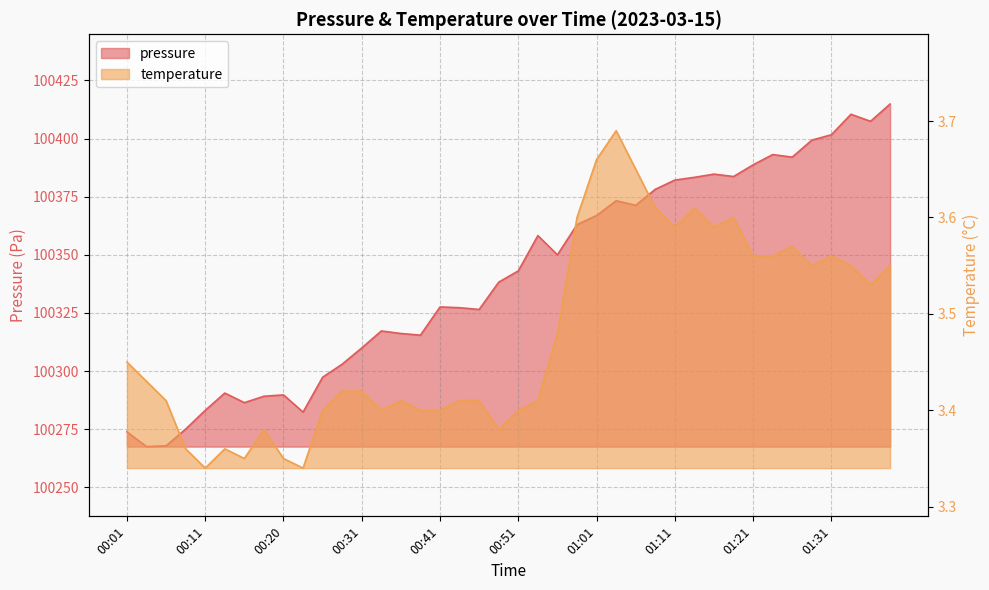

The value of pressure at 00:23 is 20503.5. True or false?

False